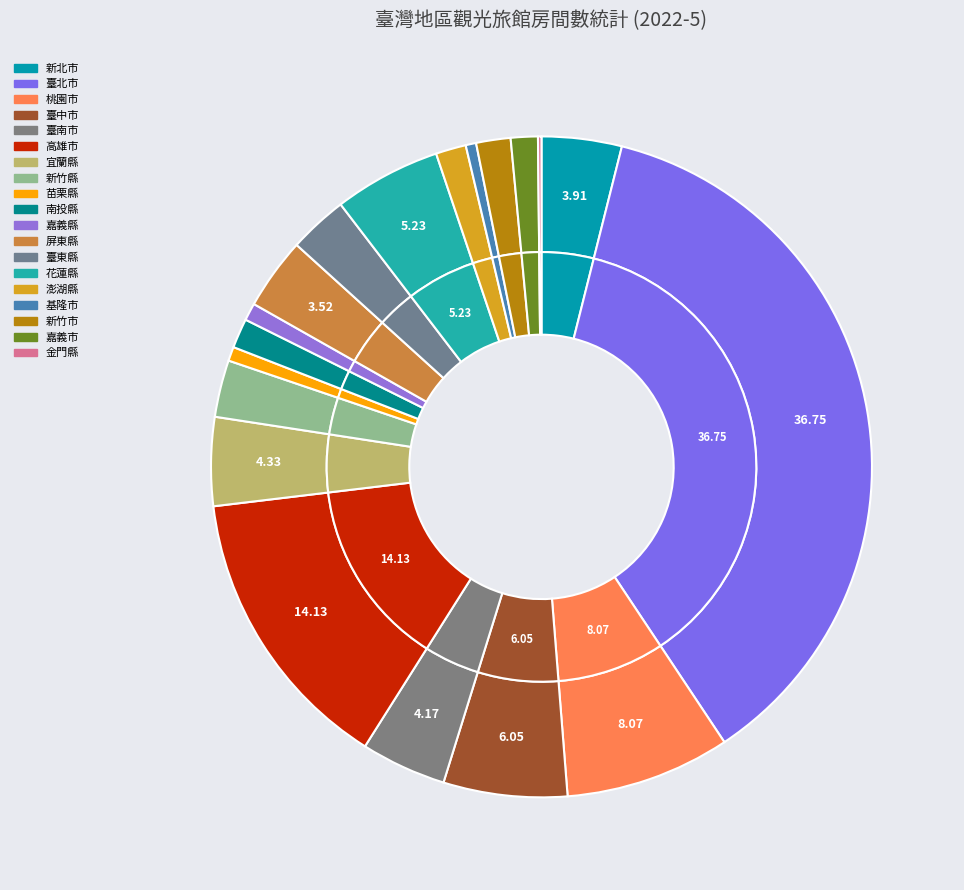

Which category has the smallest portion of the pie?

金門縣